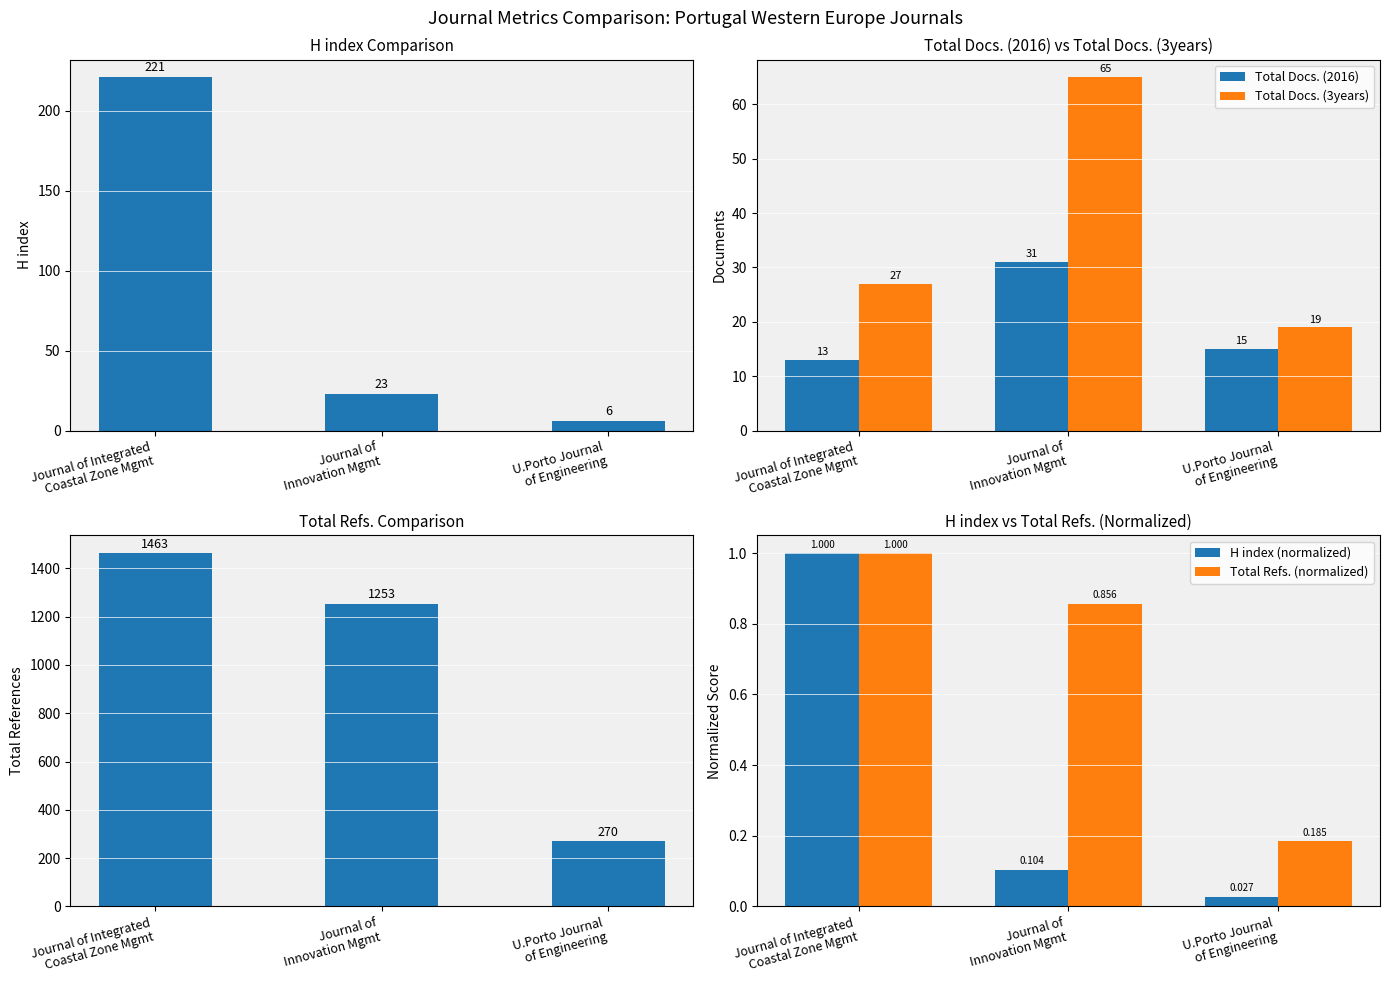

At which label does Total Refs. reach its minimum?

U.Porto Journal
of Engineering